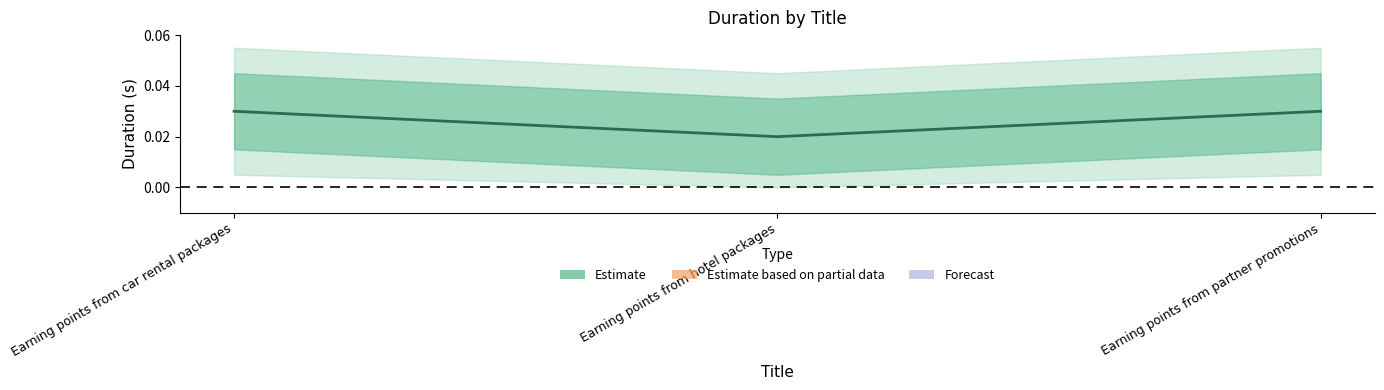

Which category has the highest value across all series?

Earning points from car rental packages